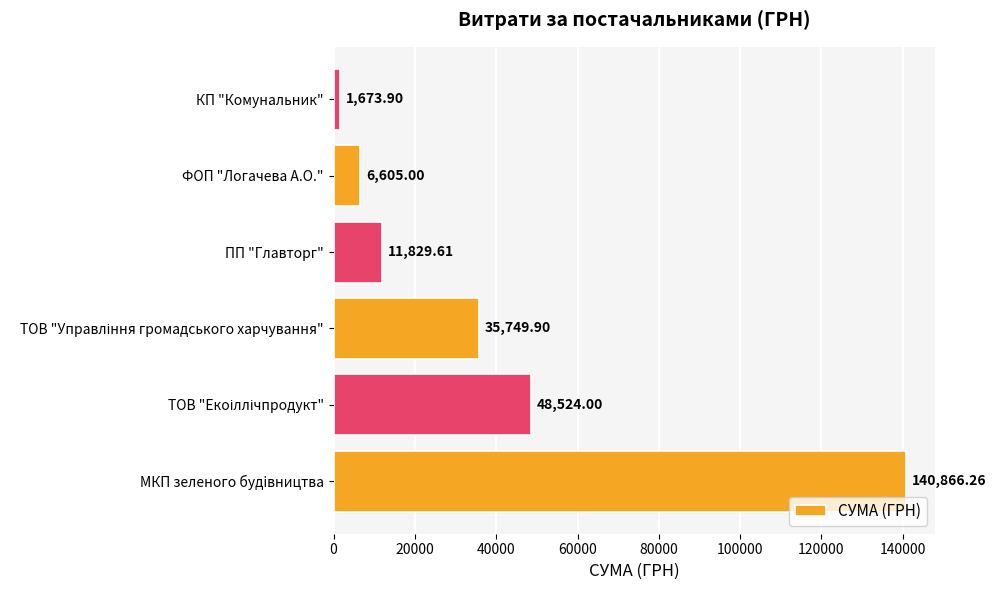

What is the change in value from ПП "Главторг" to ФОП "Логачева А.О."?

-5224.6